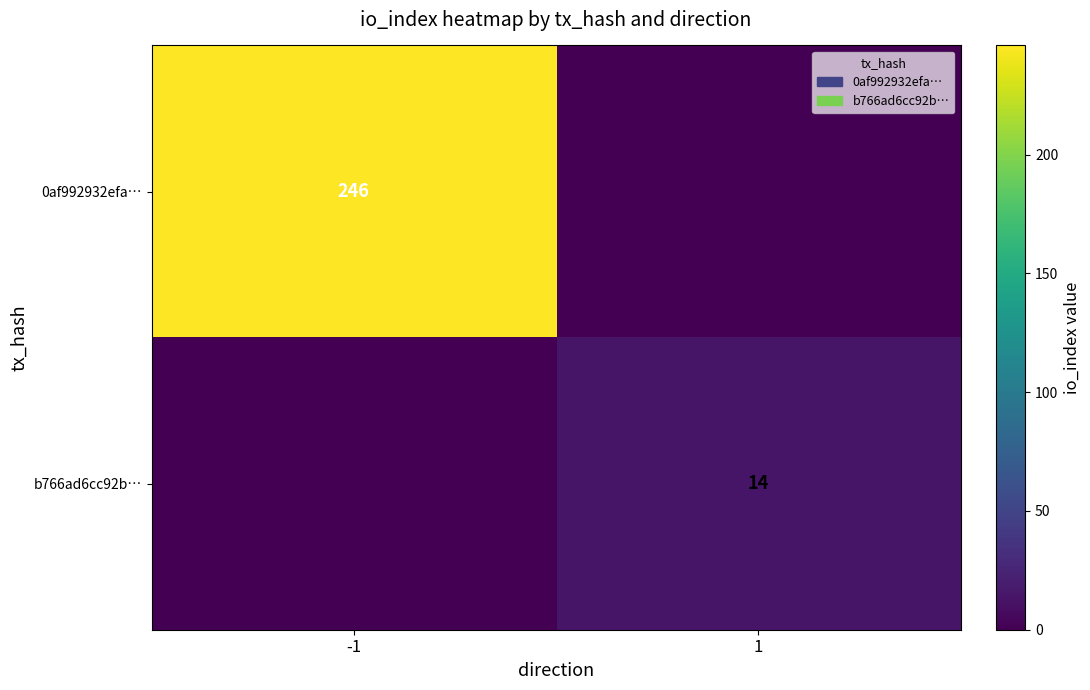

The value of 0af992932efa… at -1 is 246. True or false?

True